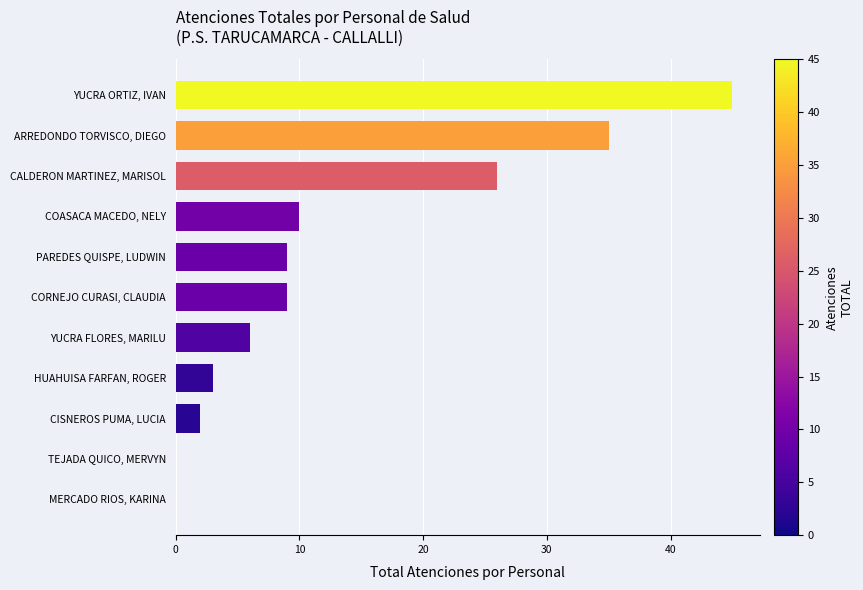

Which category has the highest value across all series?

YUCRA ORTIZ, IVAN